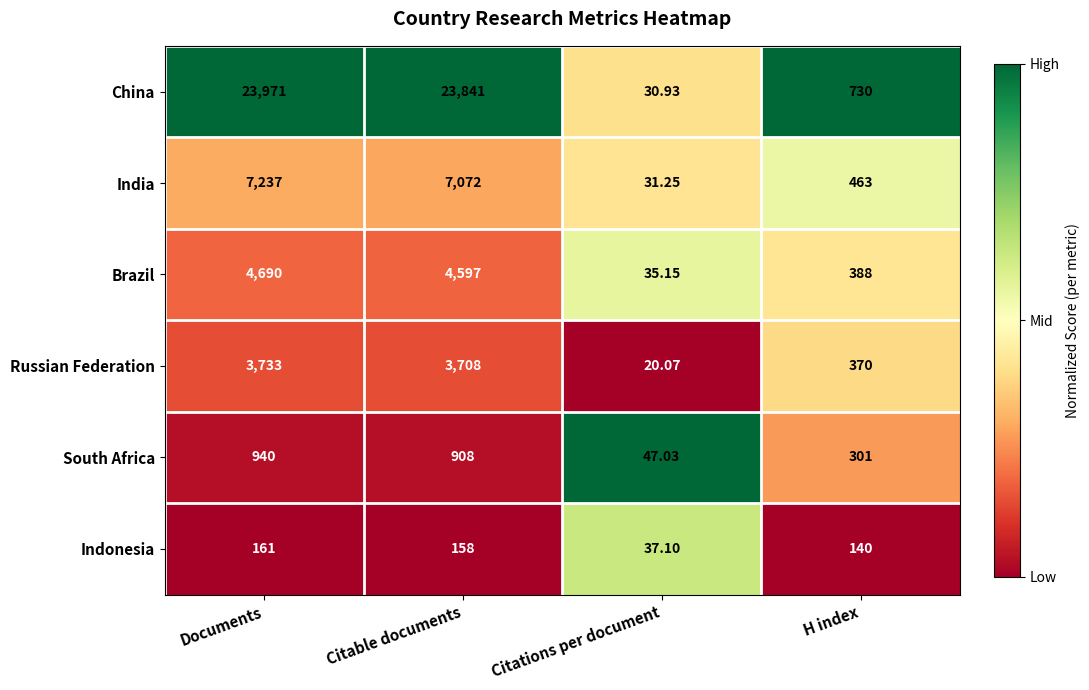

Between Citations per document and H index, which series saw the biggest shift?

China